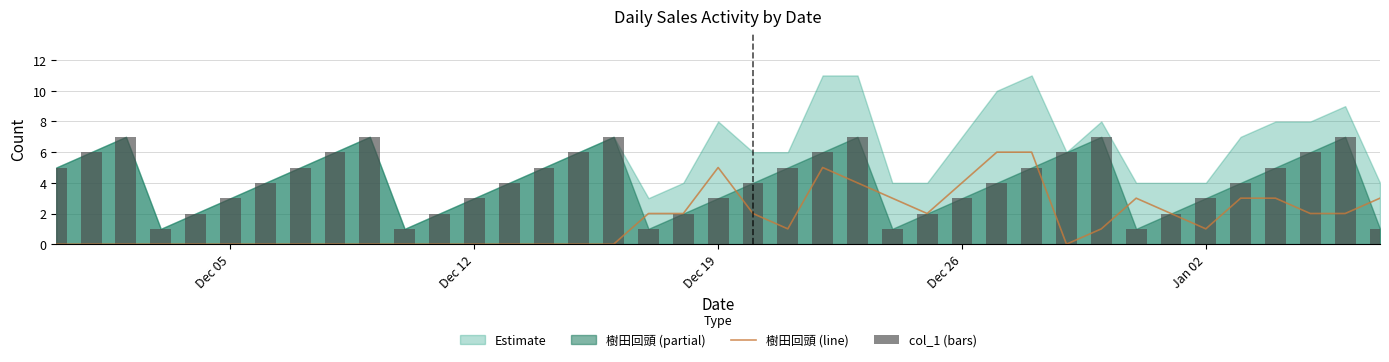

What is the value of the 樹田回頭 (line) bar at the 32nd from the left?

3